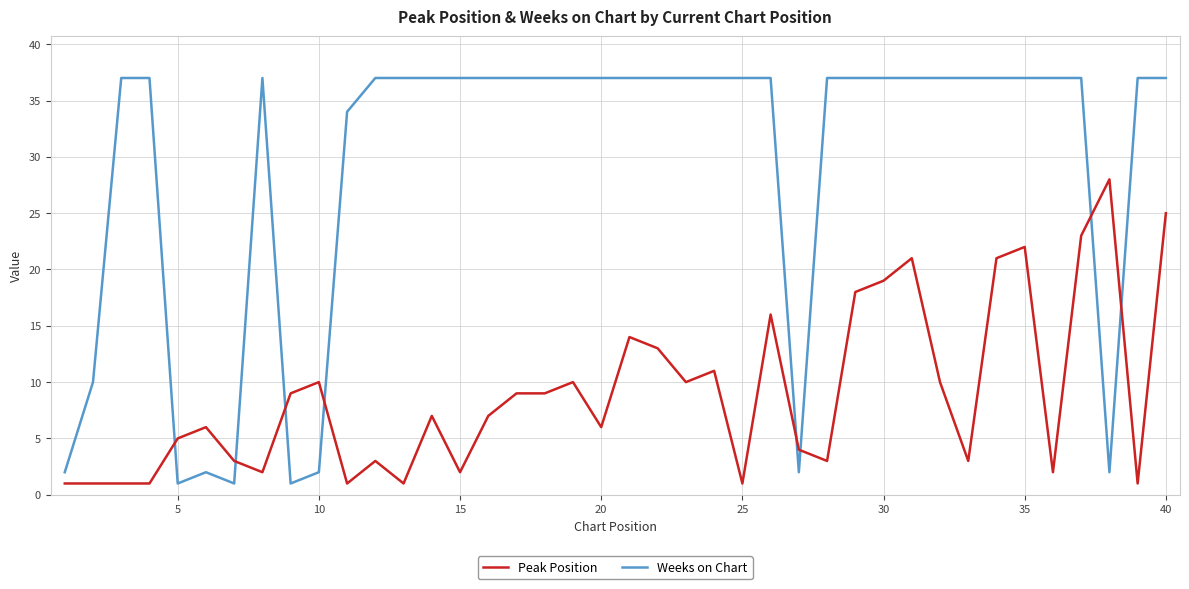

List the series in order of their overall mean, highest first.

Weeks on Chart, Peak Position